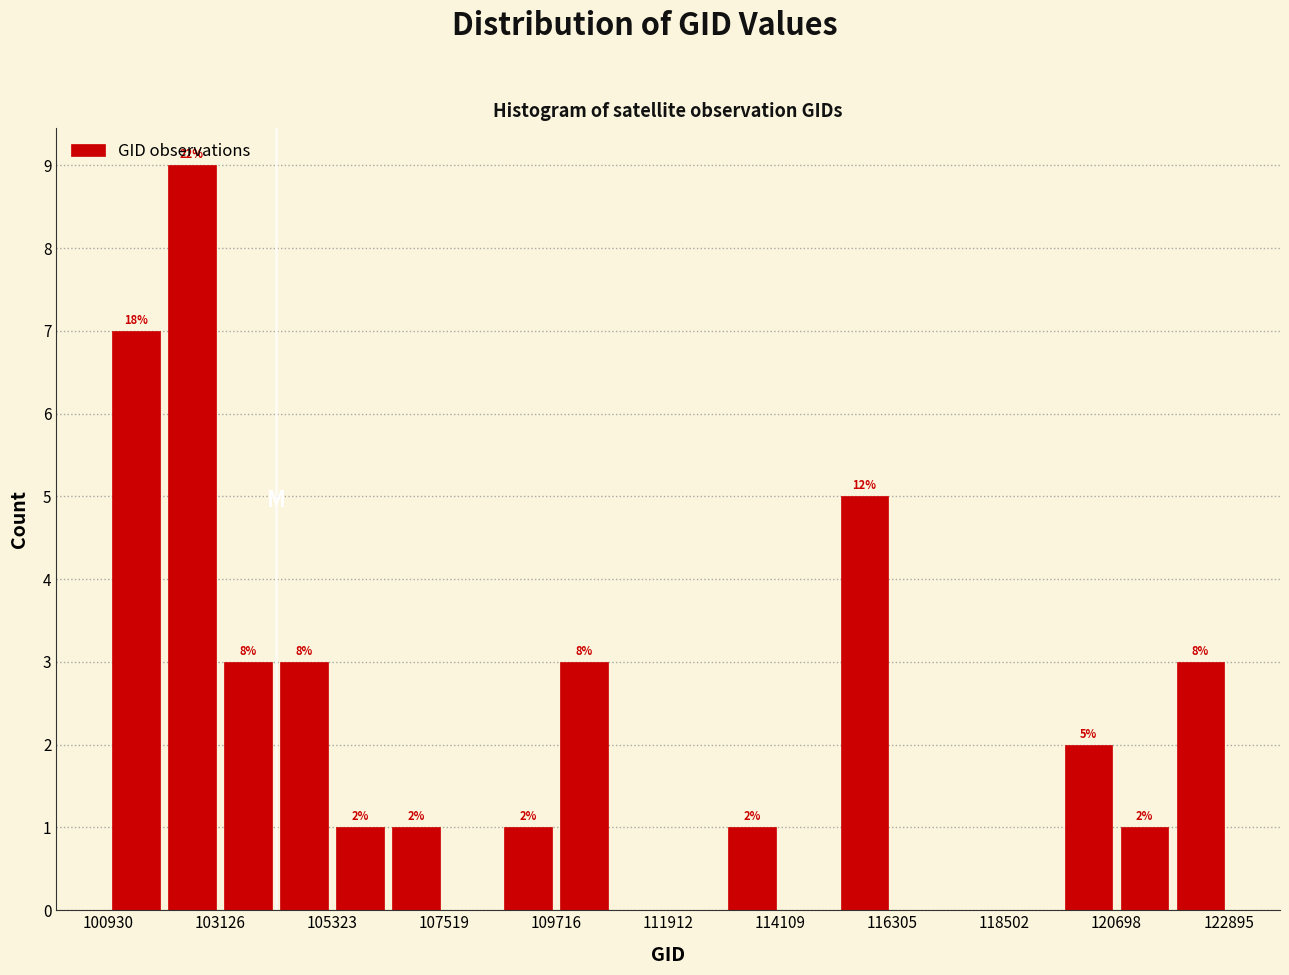

Around what value on the x-axis is the tallest bar? Give the approximate position of its centre, as read against the axis.

102500